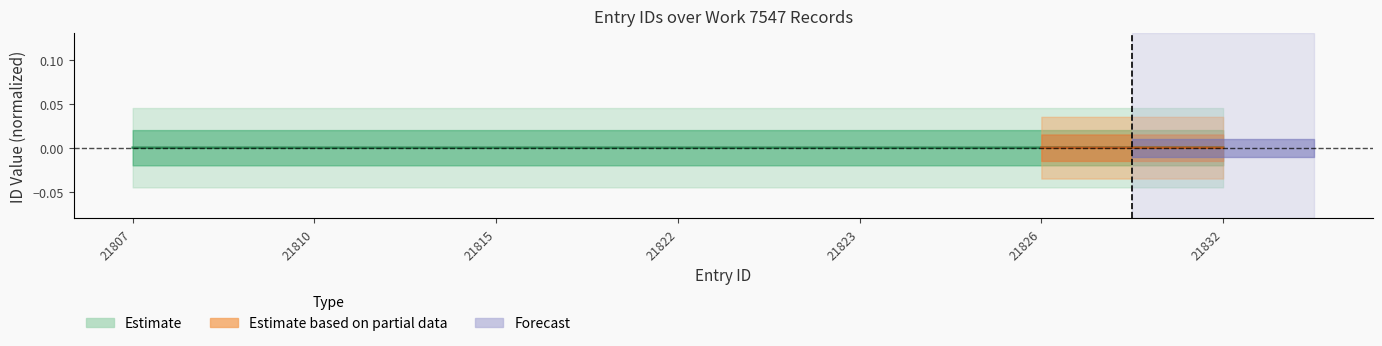

Between 21815 and 21832, which is larger?

21832